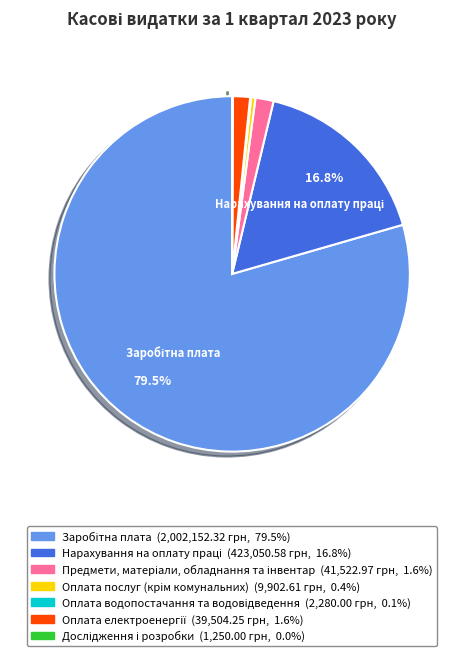

Is there a majority slice in this chart?

Yes